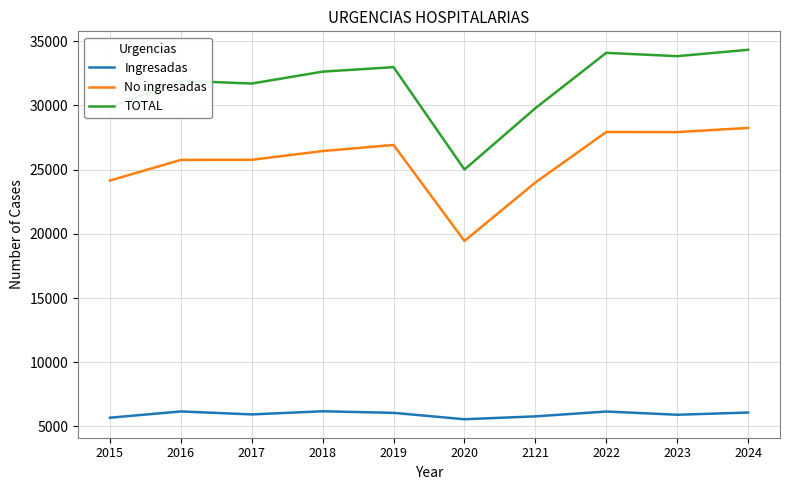

True or false: No ingresadas and Ingresadas cross at least once.

False